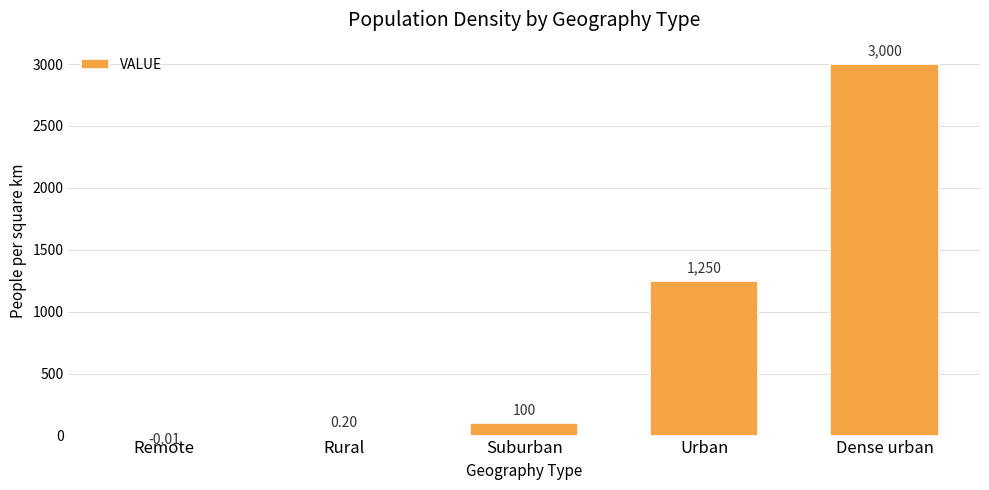

Are the bars horizontal?

No